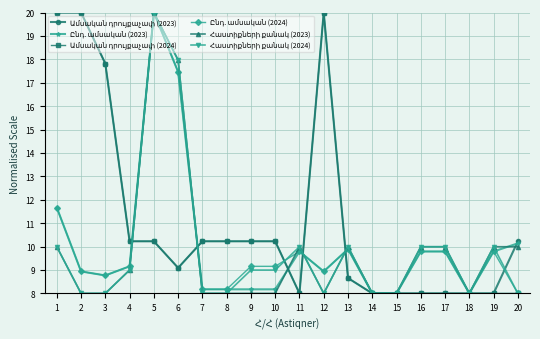

What is the smallest value displayed?

8.0